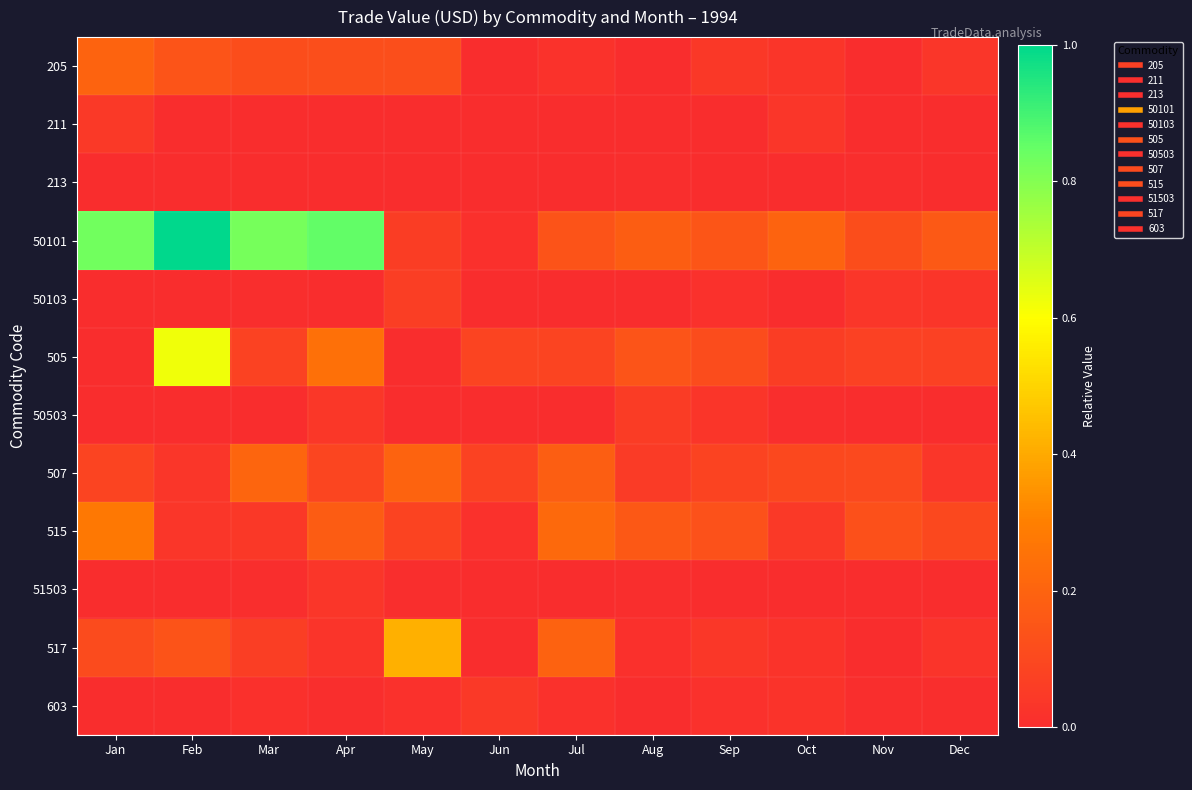

What is the greatest value displayed?

1.0